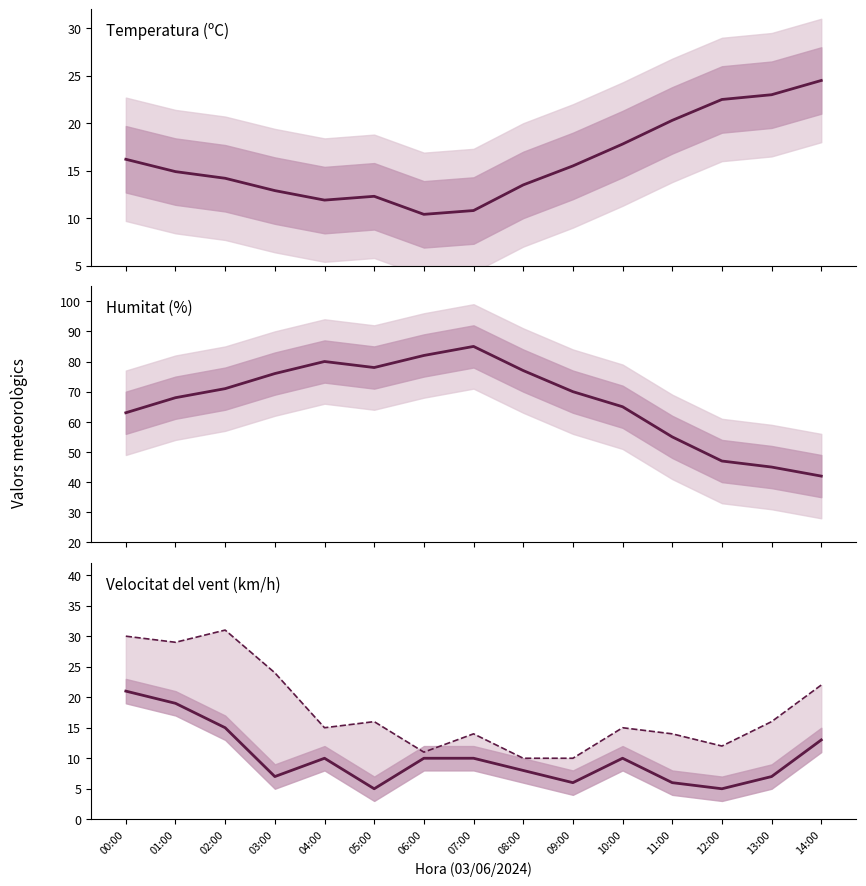

What is the label of the 9th point from the right?

06:00